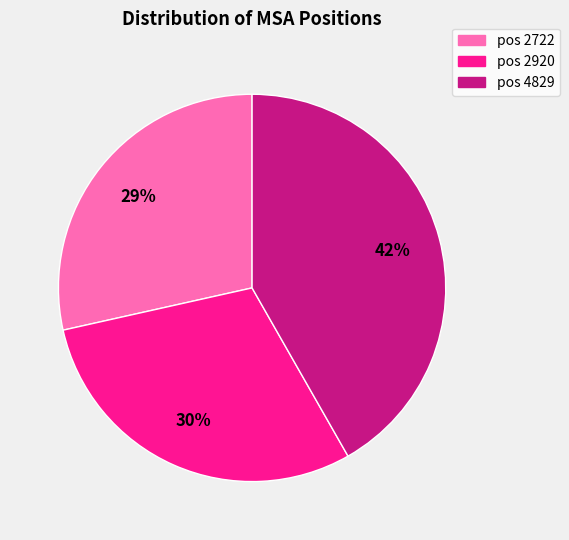

Is there any slice that represents more than half of the pie?

No